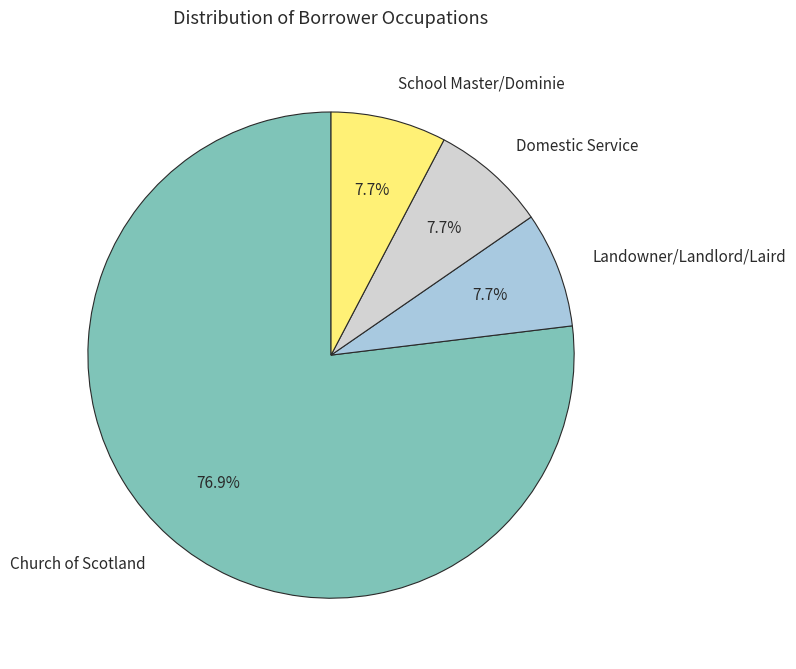

What is the largest slice in the pie chart?

Church of Scotland